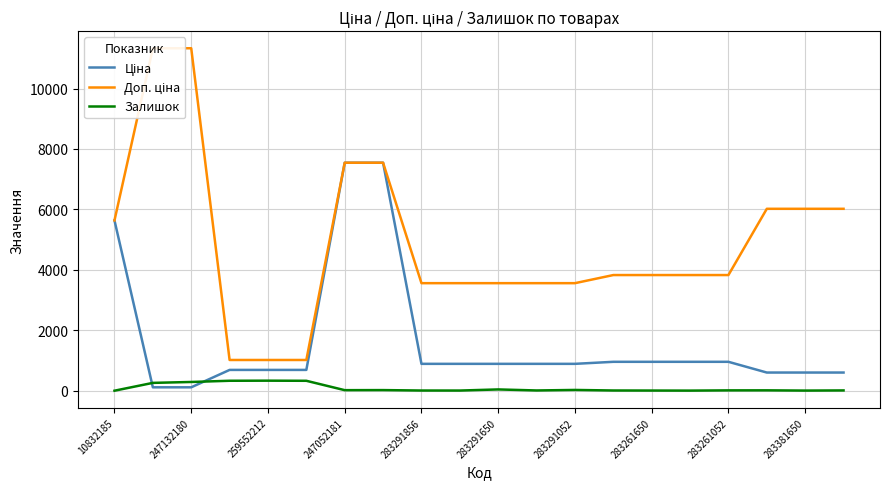

True or false: Ціна and Доп. ціна intersect in this chart.

False